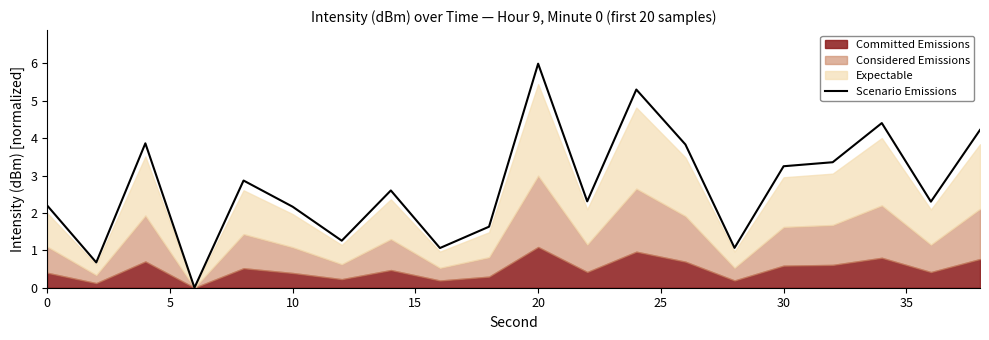

The value of Scenario Emissions at 0 is 2.2. True or false?

True